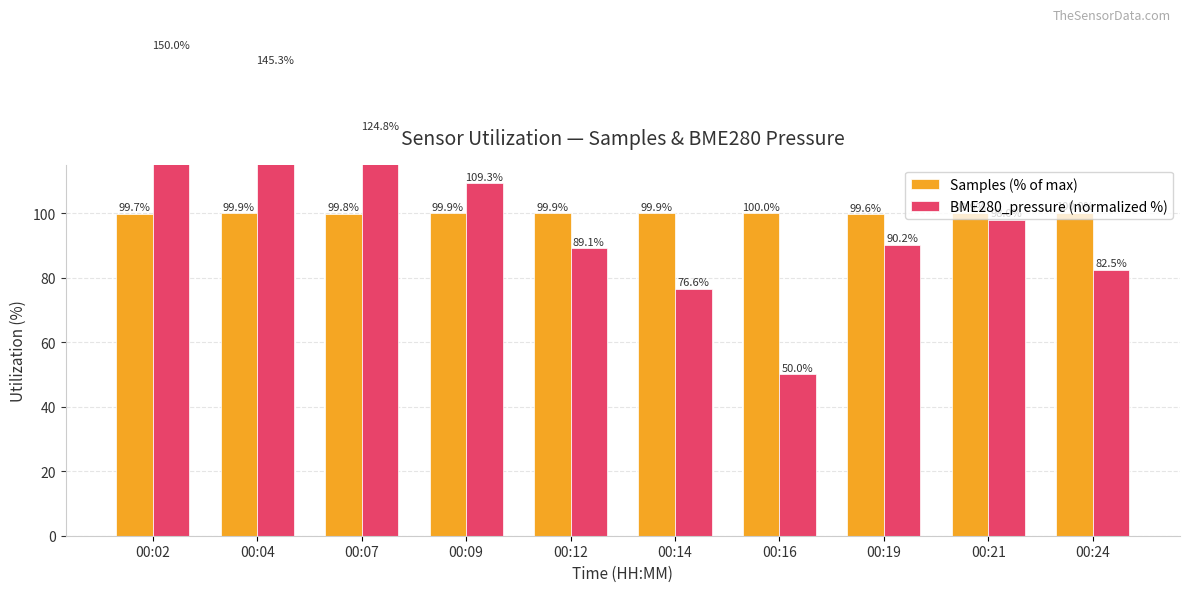

Does the chart contain stacked bars?

No